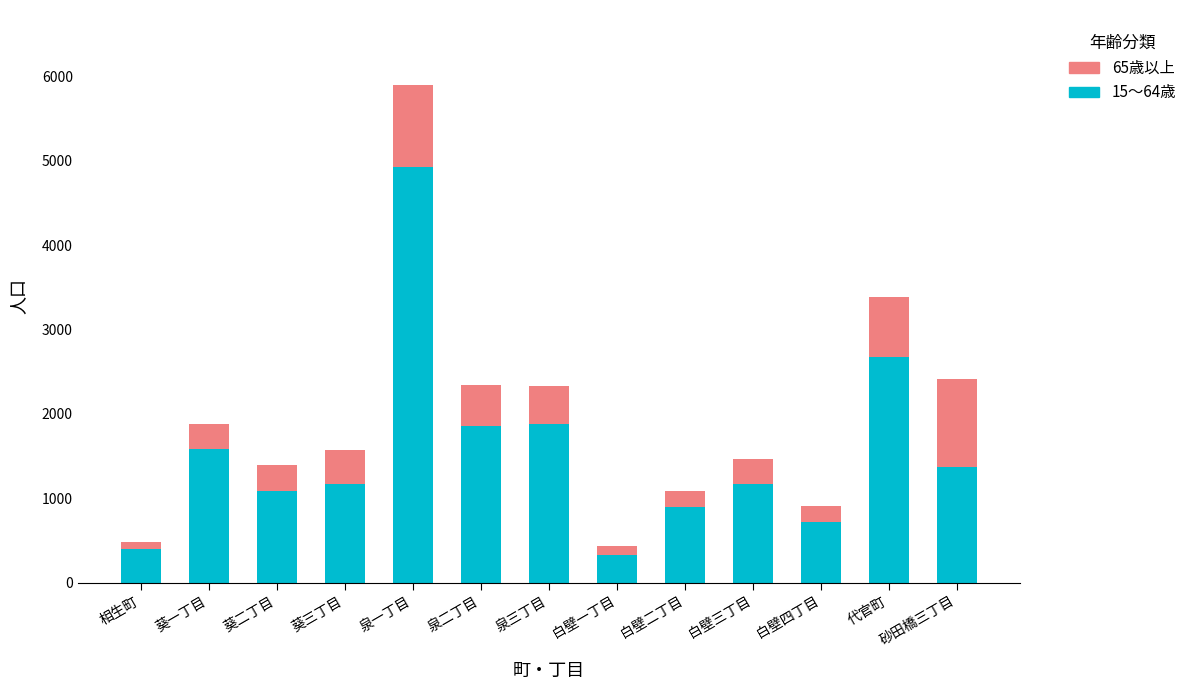

At which label does 15～64歳 reach its peak?

泉一丁目